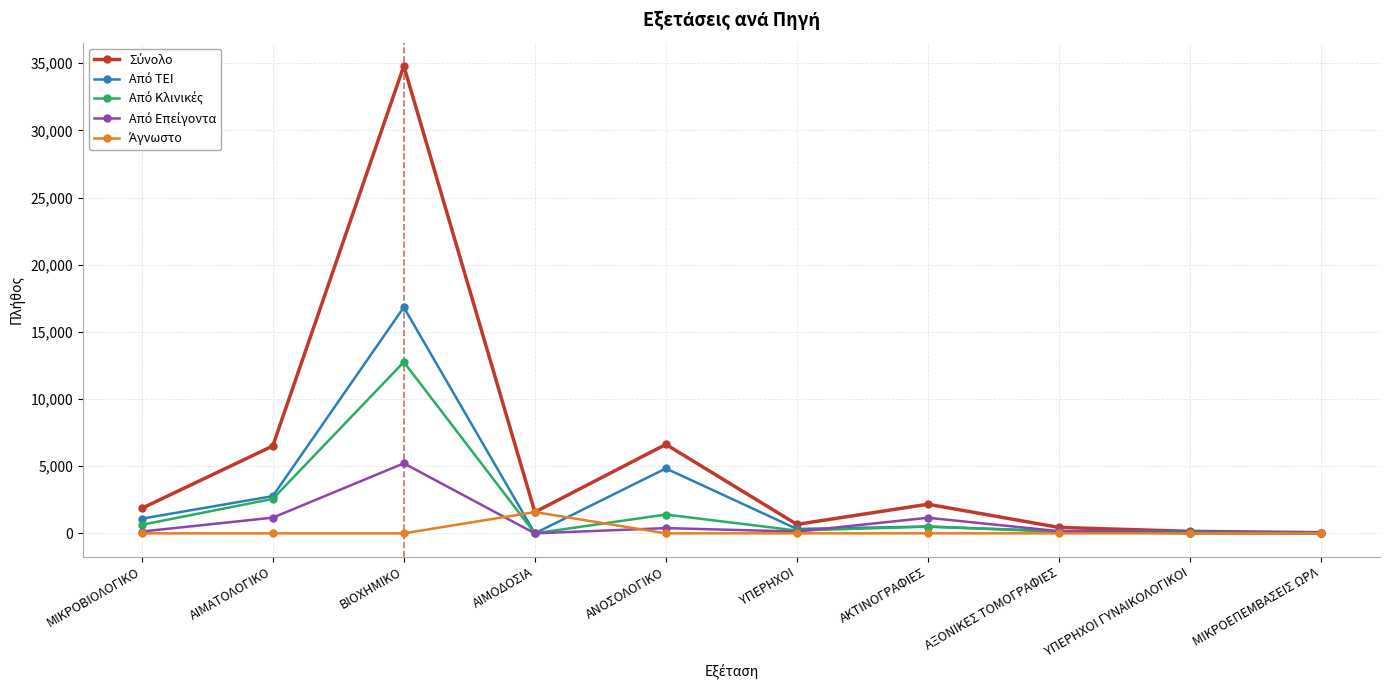

What is the label of the 2nd point from the right?

ΥΠΕΡΗΧΟΙ ΓΥΝΑΙΚΟΛΟΓΙΚΟΙ